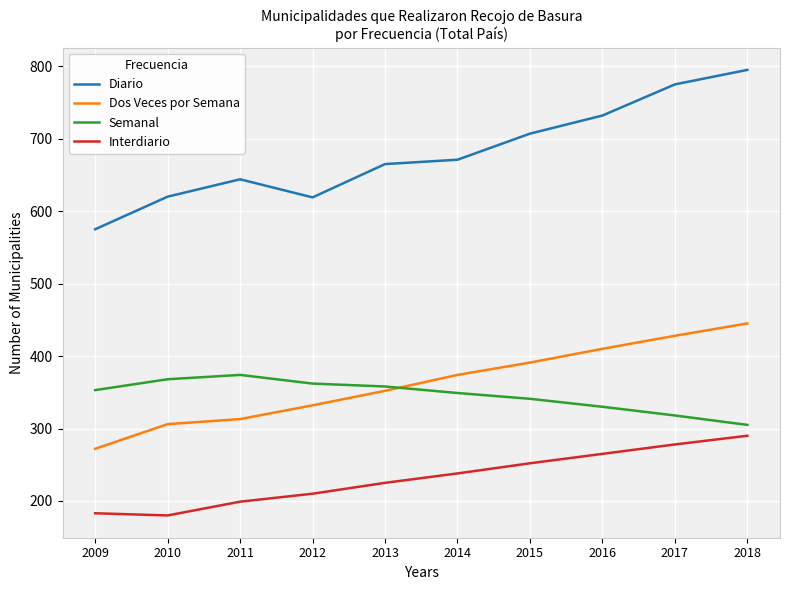

The Diario series shows 619 at 2012. True or false?

True